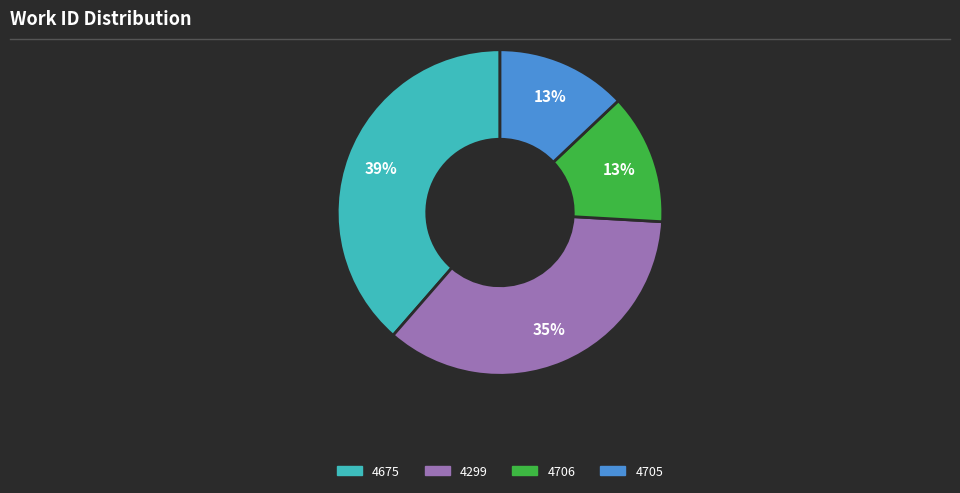

The 4706 slice represents 13% of the pie. True or false?

True